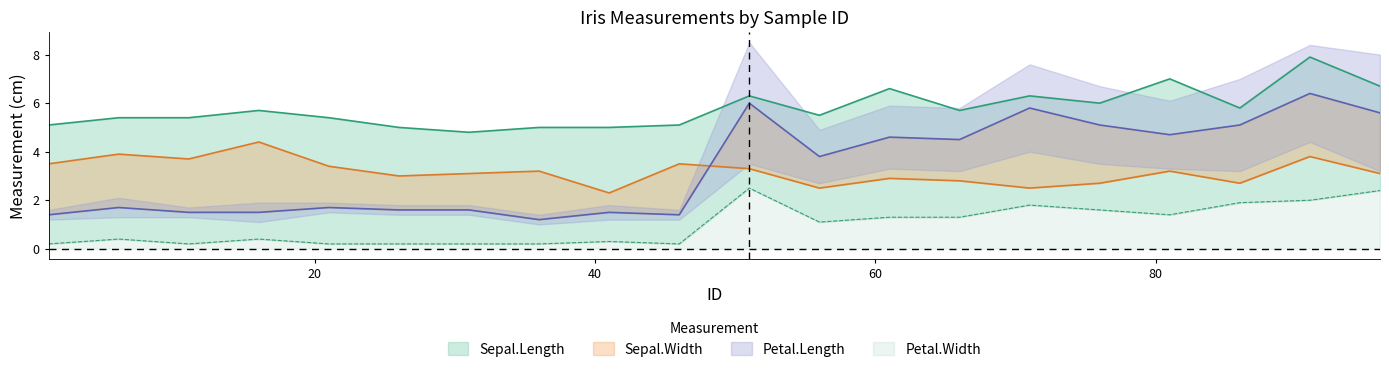

Which label corresponds to the smallest value in the chart?

1